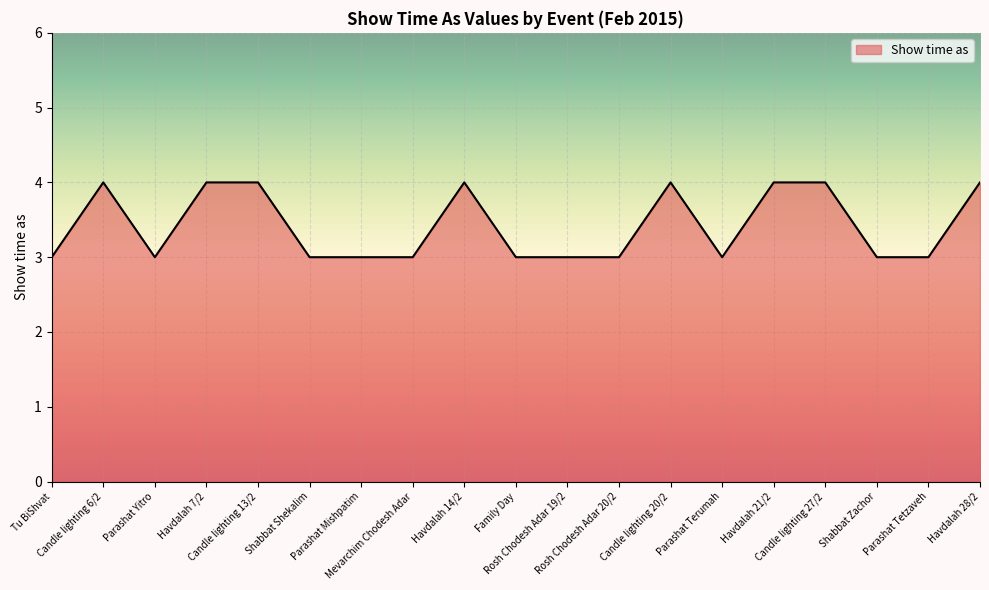

True or false: the data shows 3 at Shabbat Zachor.

True